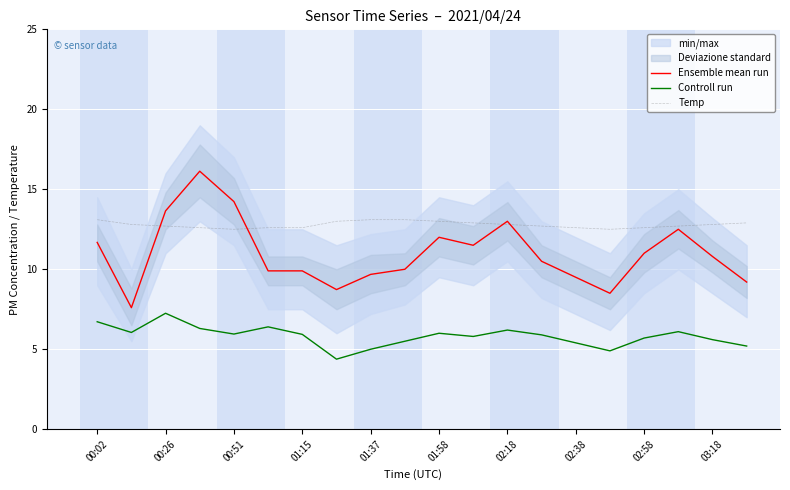

True or false: Ensemble mean run and Controll run intersect in this chart.

False